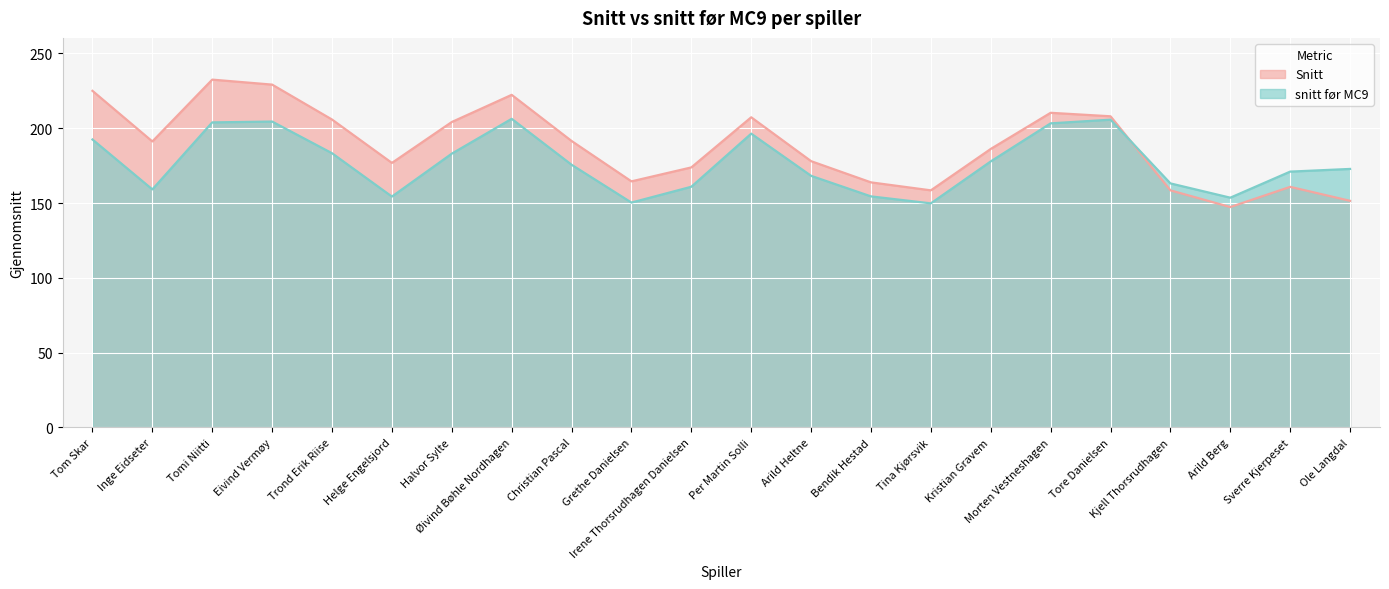

How many categories are shown in the chart?

22